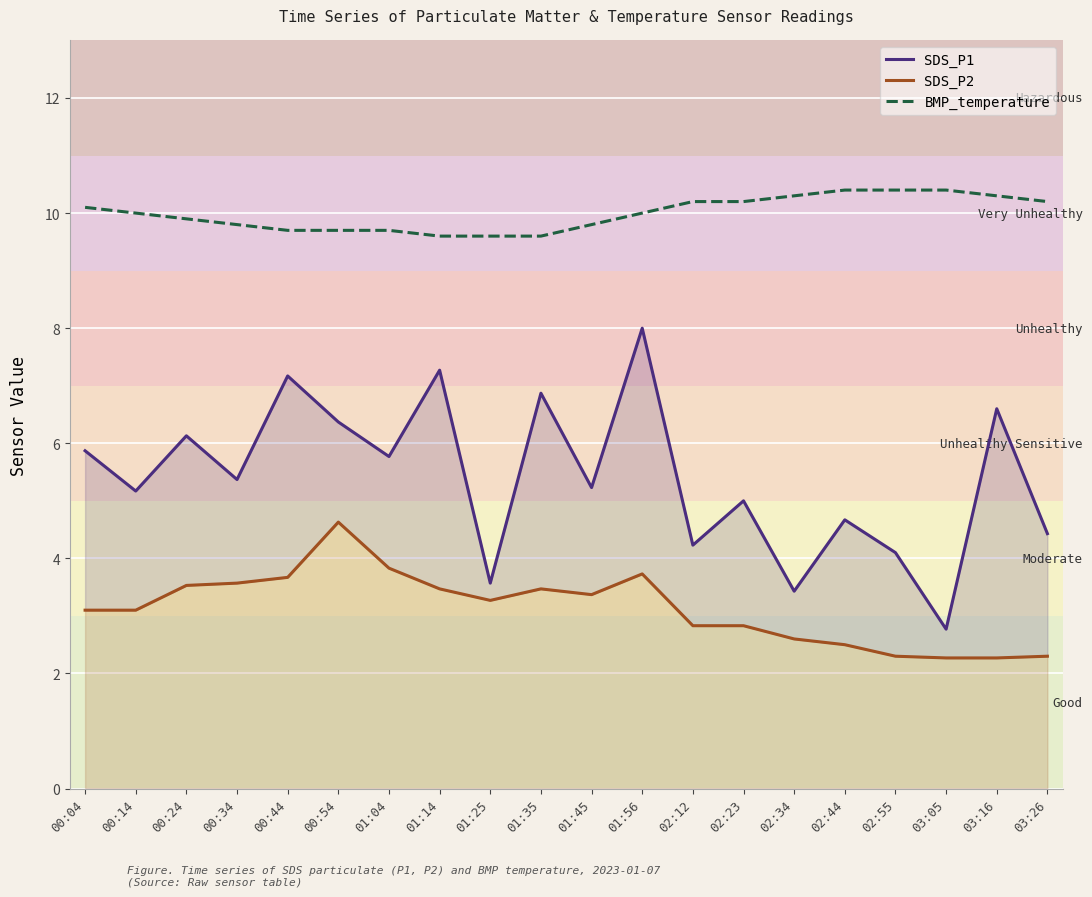

What is the approximate value of SDS_P2 at 00:34?

3.6